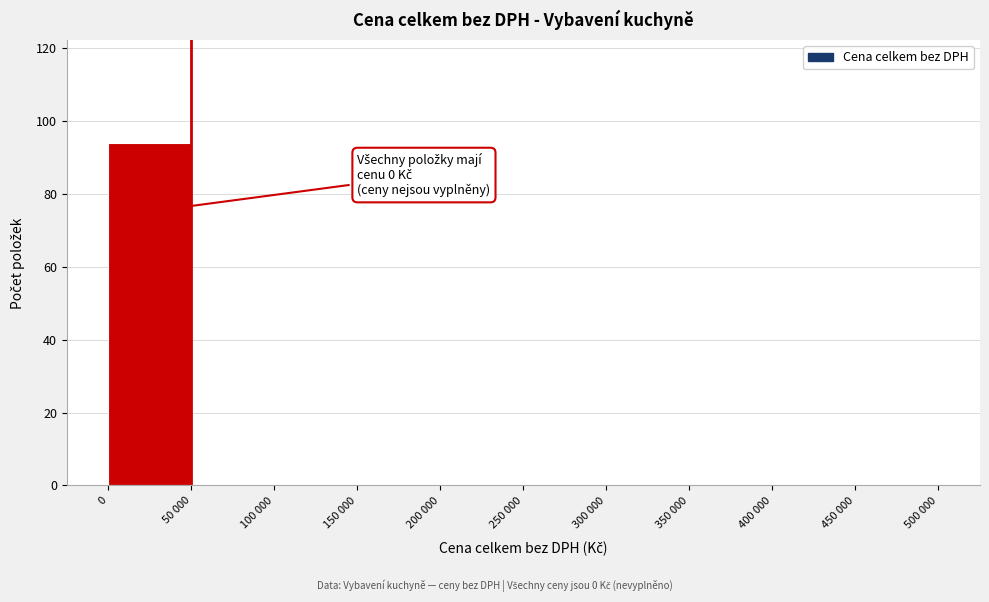

Reading right to left, extract all data points from this chart.

450 000=0	400 000=0	350 000=0	300 000=0	250 000=0	200 000=0	150 000=0	100 000=0	50 000=0	0=94